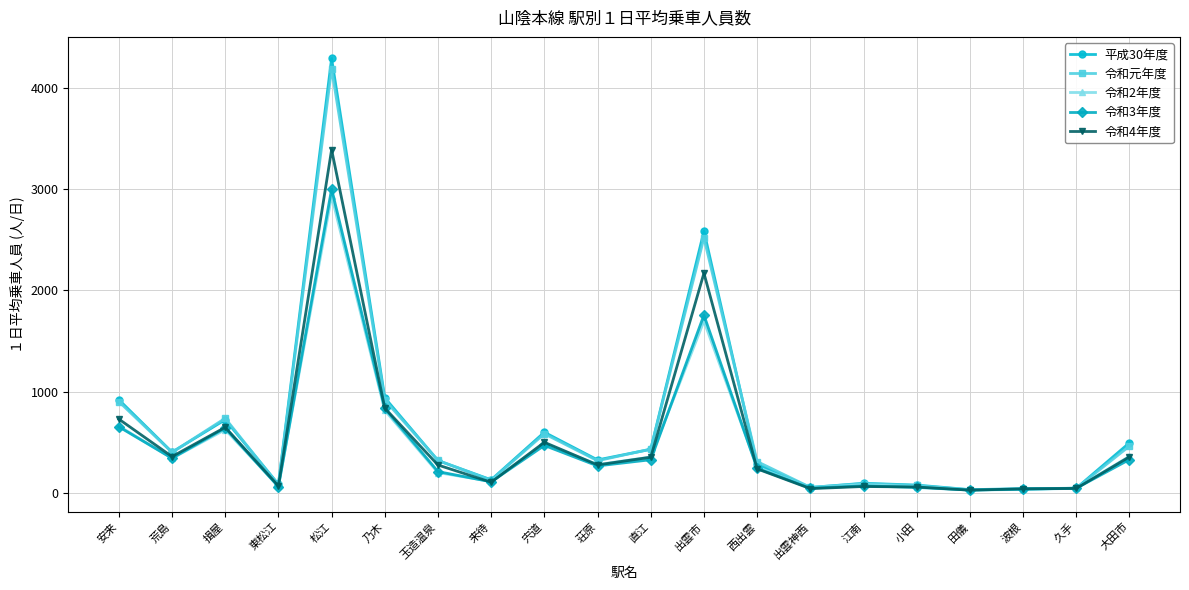

Where is the first local maximum for 令和元年度?

揖屋